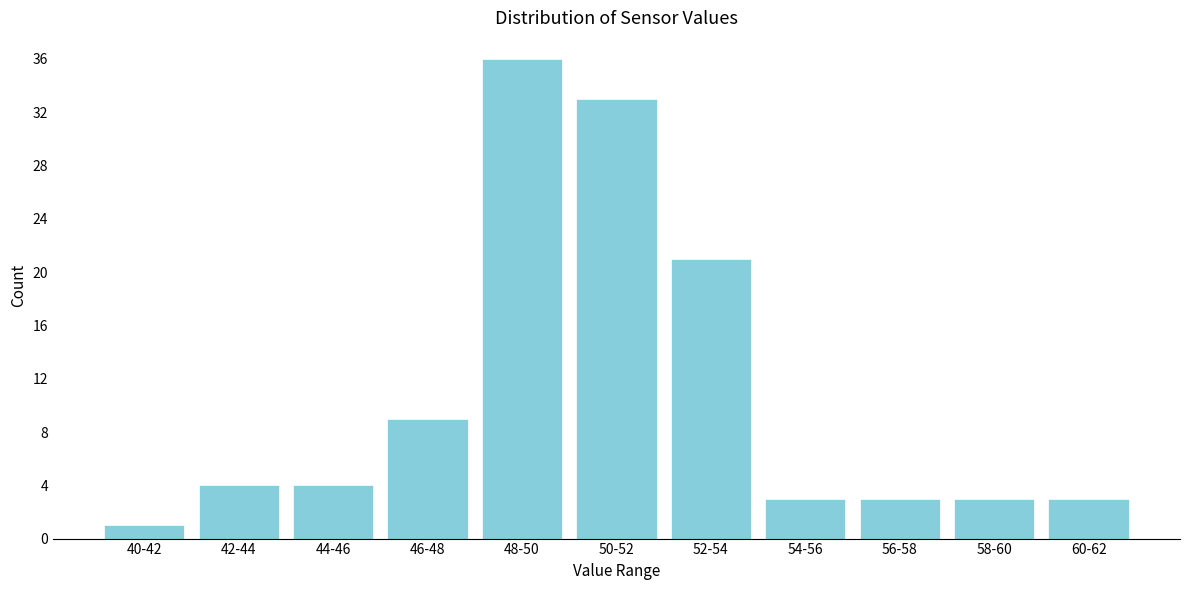

Reading left to right, list all the values displayed in this chart.

1	4	4	9	36	33	21	3	3	3	3